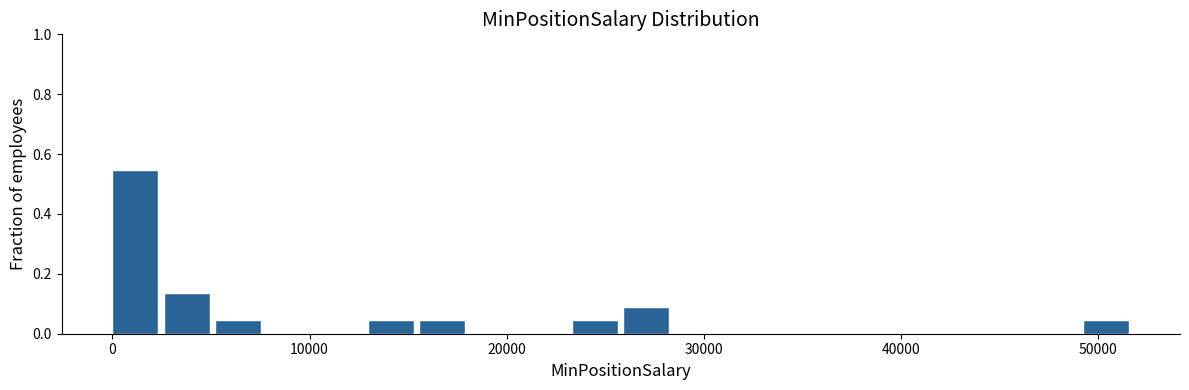

Around what value on the x-axis is the tallest bar? Give the approximate position of its centre, as read against the axis.

1000